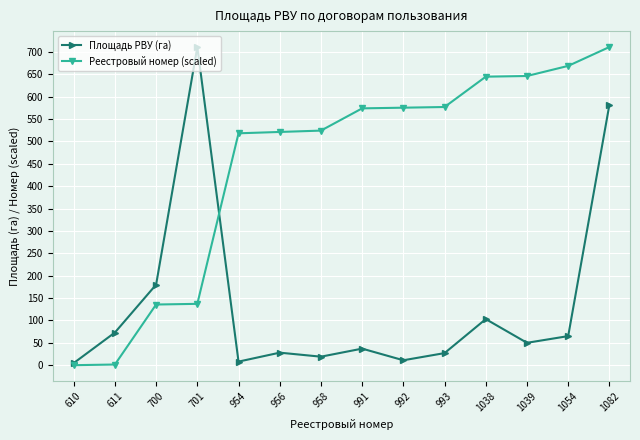

What is the value of the Реестровый номер (scaled) point at the 5th from the left?

518.2